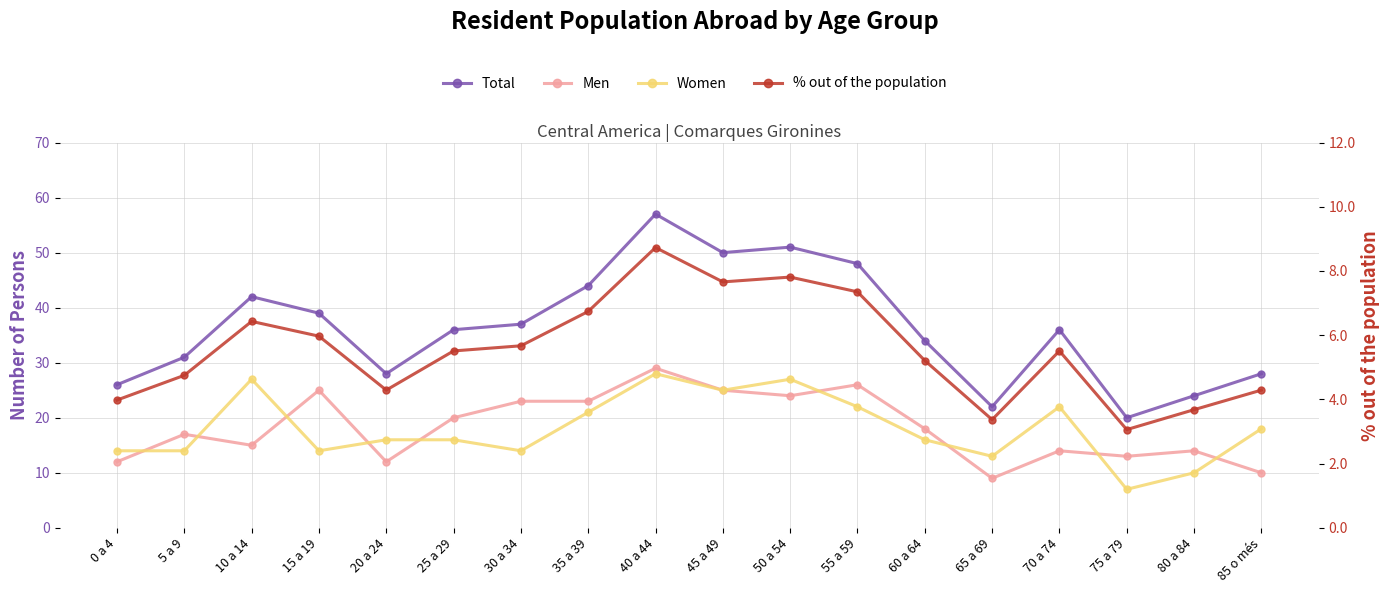

What is the difference between the highest and lowest values at 0 a 4?

22.0